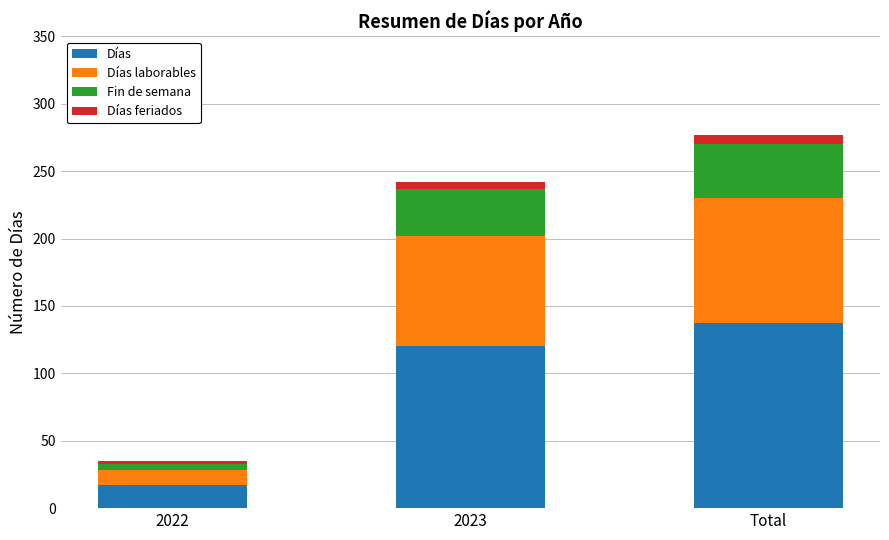

Reading left to right, list the values for the Días series.

2022=17	2023=120	Total=137